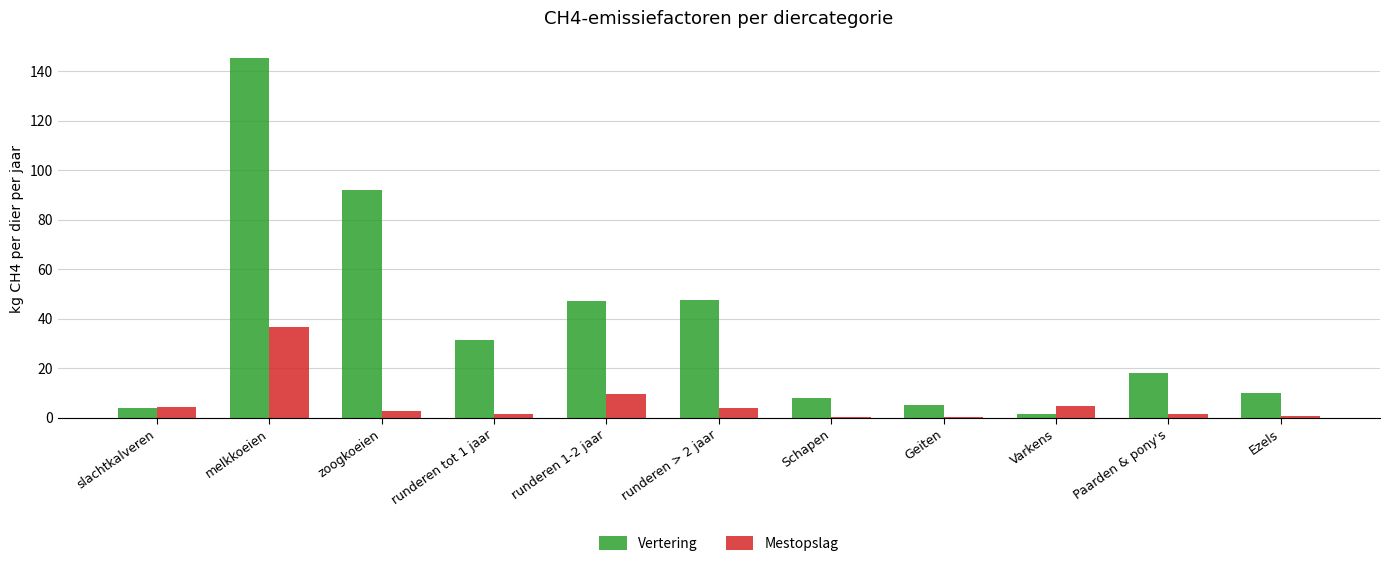

At which category is the sum across all series the highest?

melkkoeien